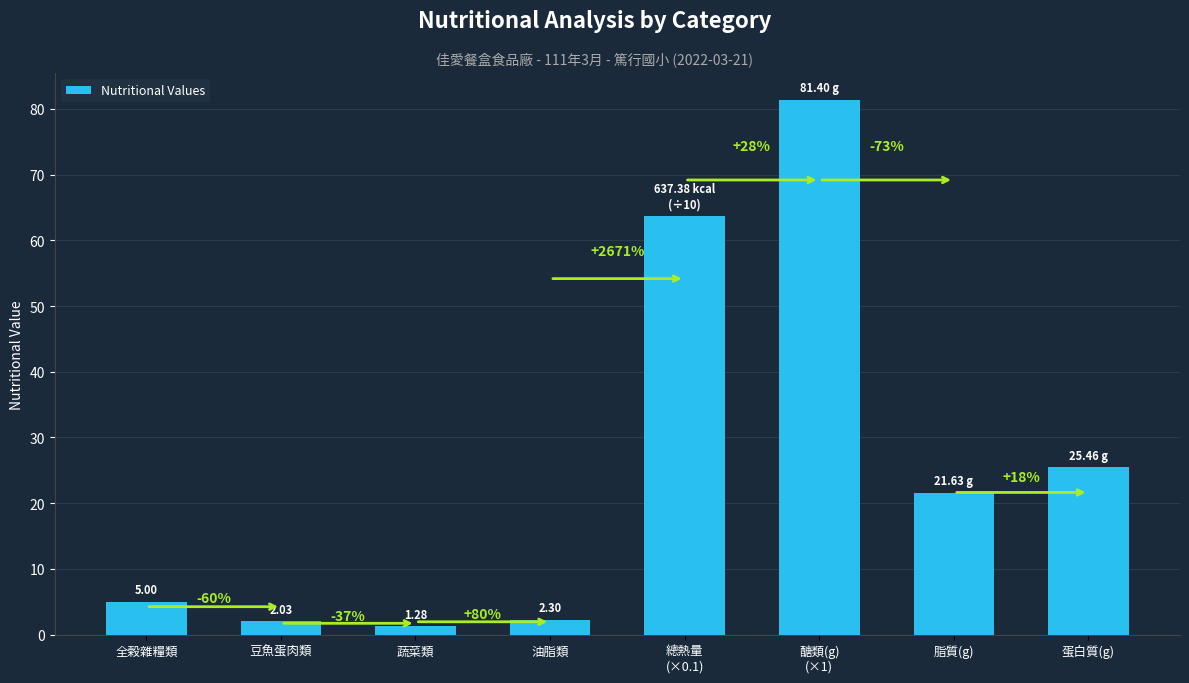

How many bars are there in total?

8